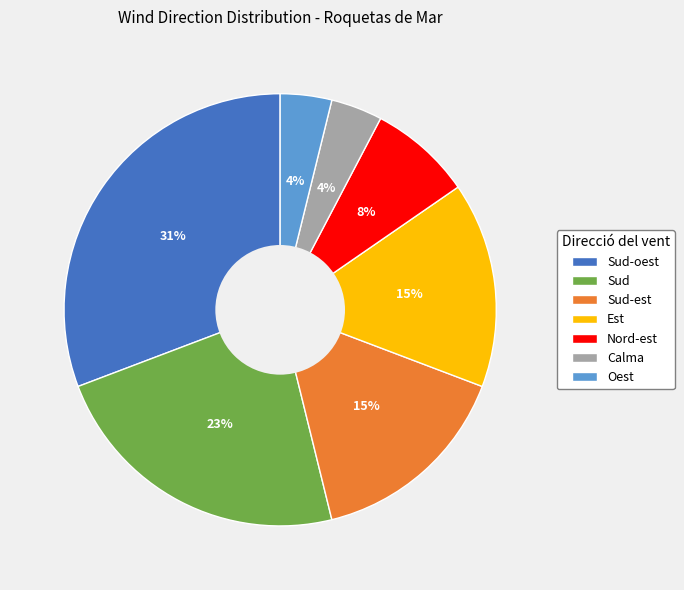

To the nearest percent, what is the difference between the Sud and Nord-est slice percentages?

15%